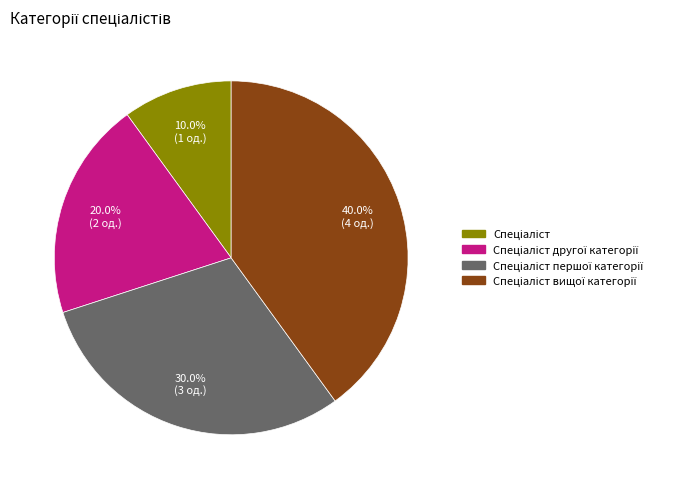

Is there any slice that represents more than half of the pie?

No